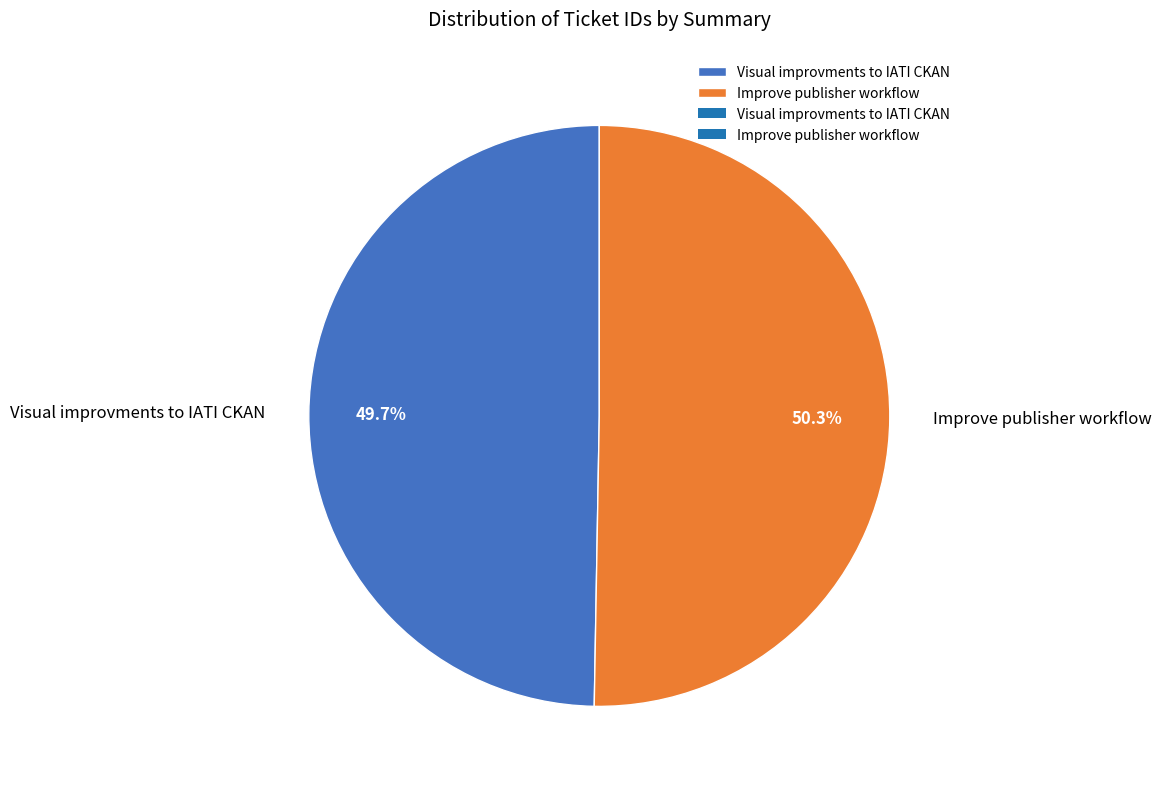

To the nearest percent, what portion does Visual improvments to IATI CKAN represent?

50%